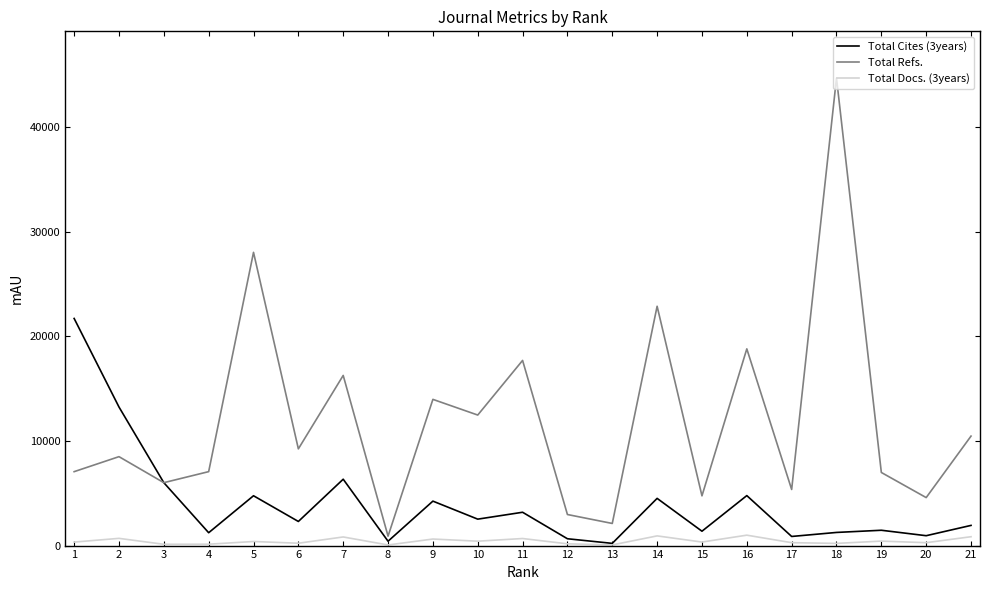

What is the sum of all Total Docs. (3years) values?

9033